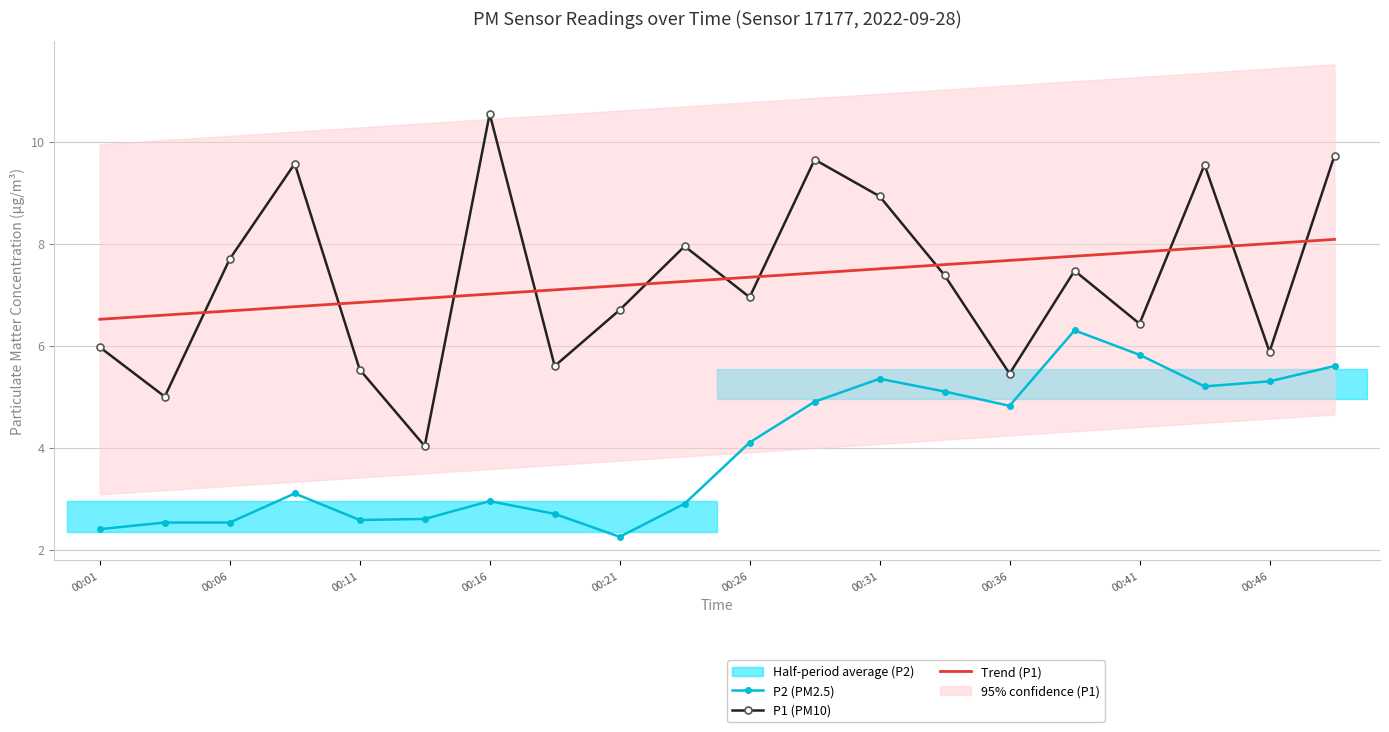

True or false: Trend (P1) and P2 (PM2.5) cross at least once.

False